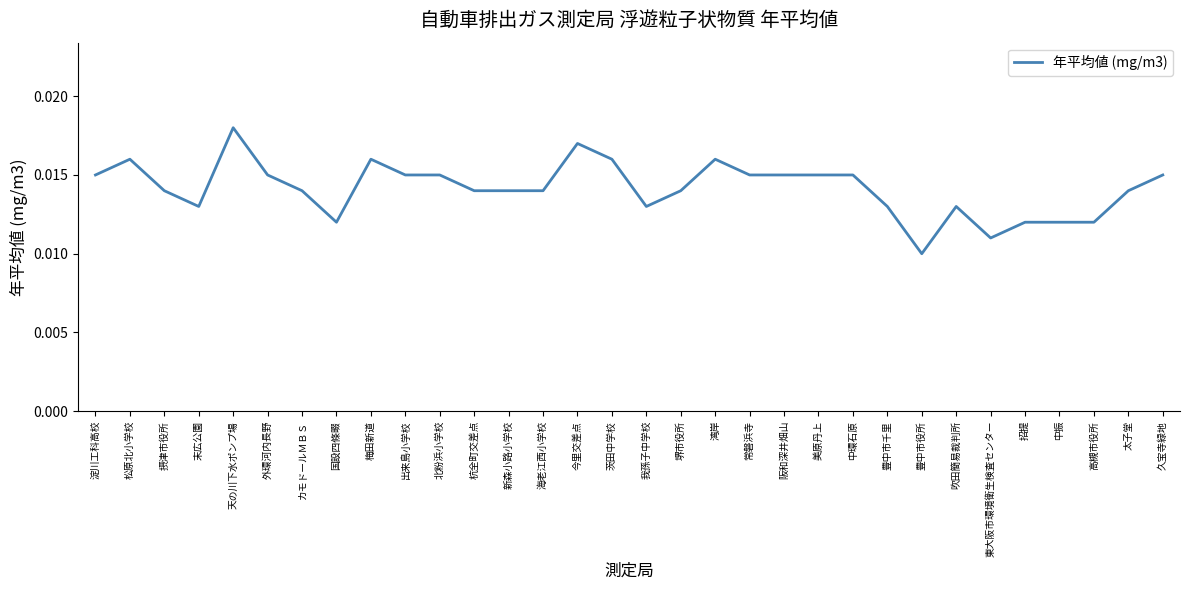

Between 我孫子中学校 and 松原北小学校, which is larger?

松原北小学校